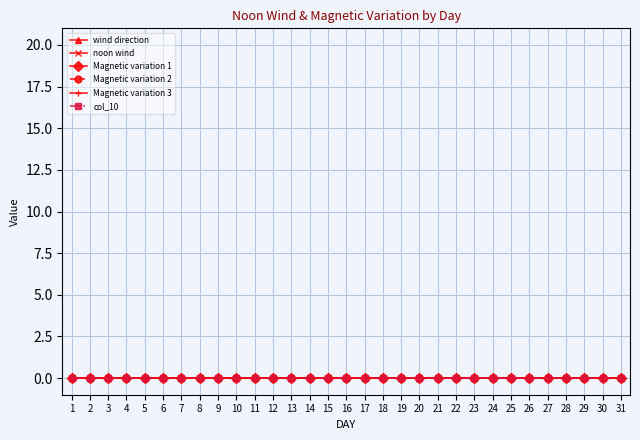

True or false: Magnetic variation 1 and wind direction cross at least once.

False